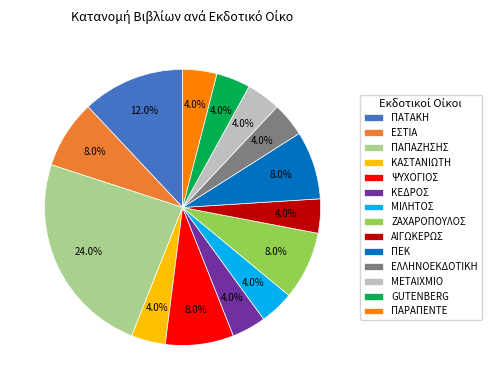

Which has a higher value, ΜΙΛΗΤΟΣ or ΕΣΤΙΑ?

ΕΣΤΙΑ